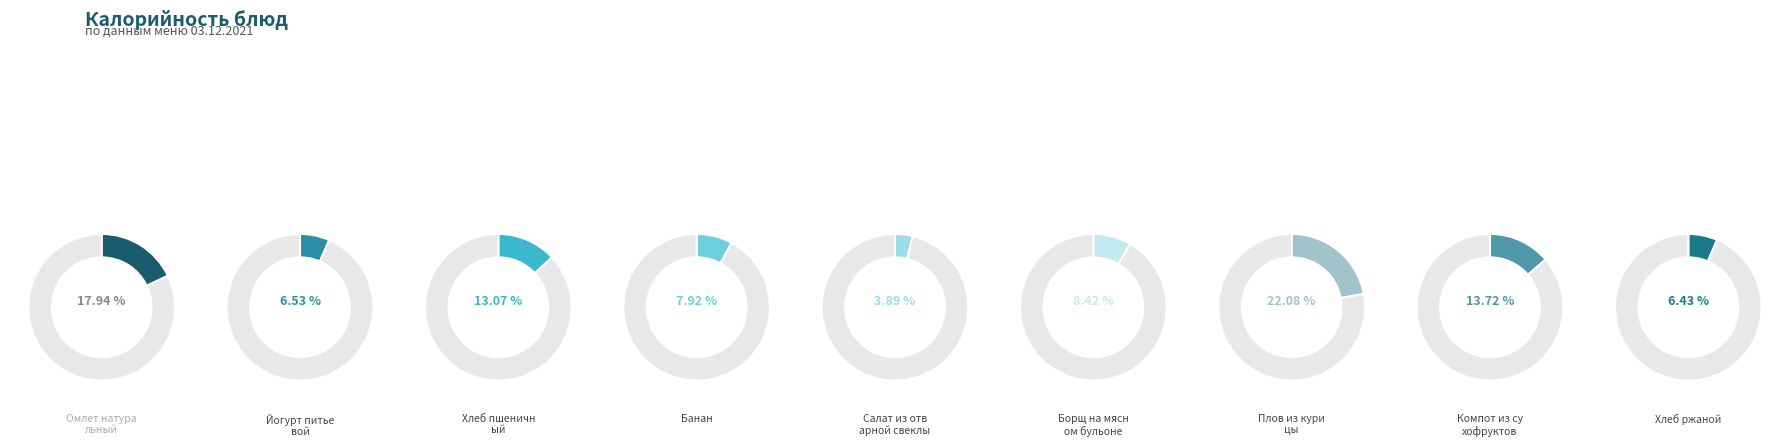

What is the largest slice in the pie chart?

Плов из курицы